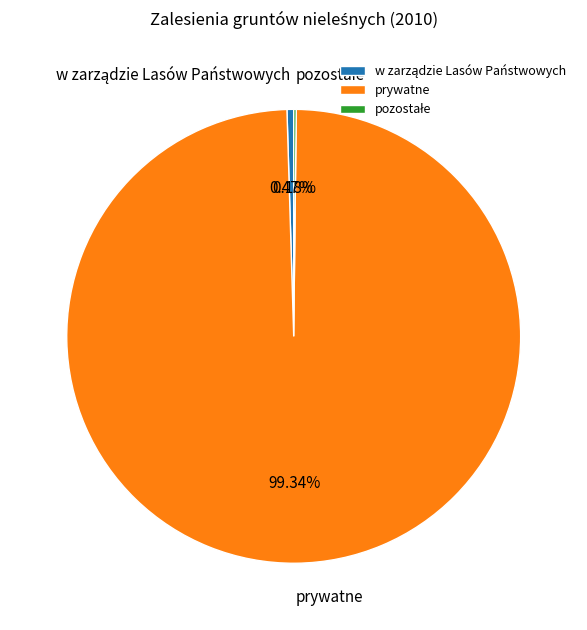

Which slice is the largest?

prywatne